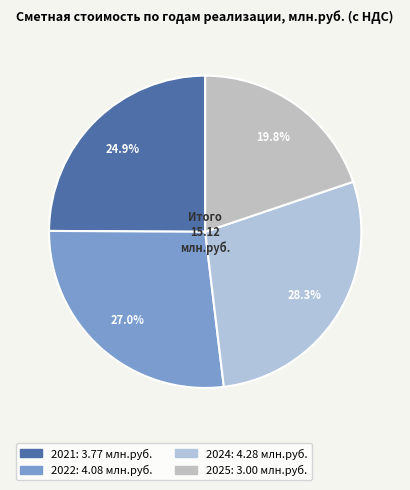

How many slices are in this pie chart?

4